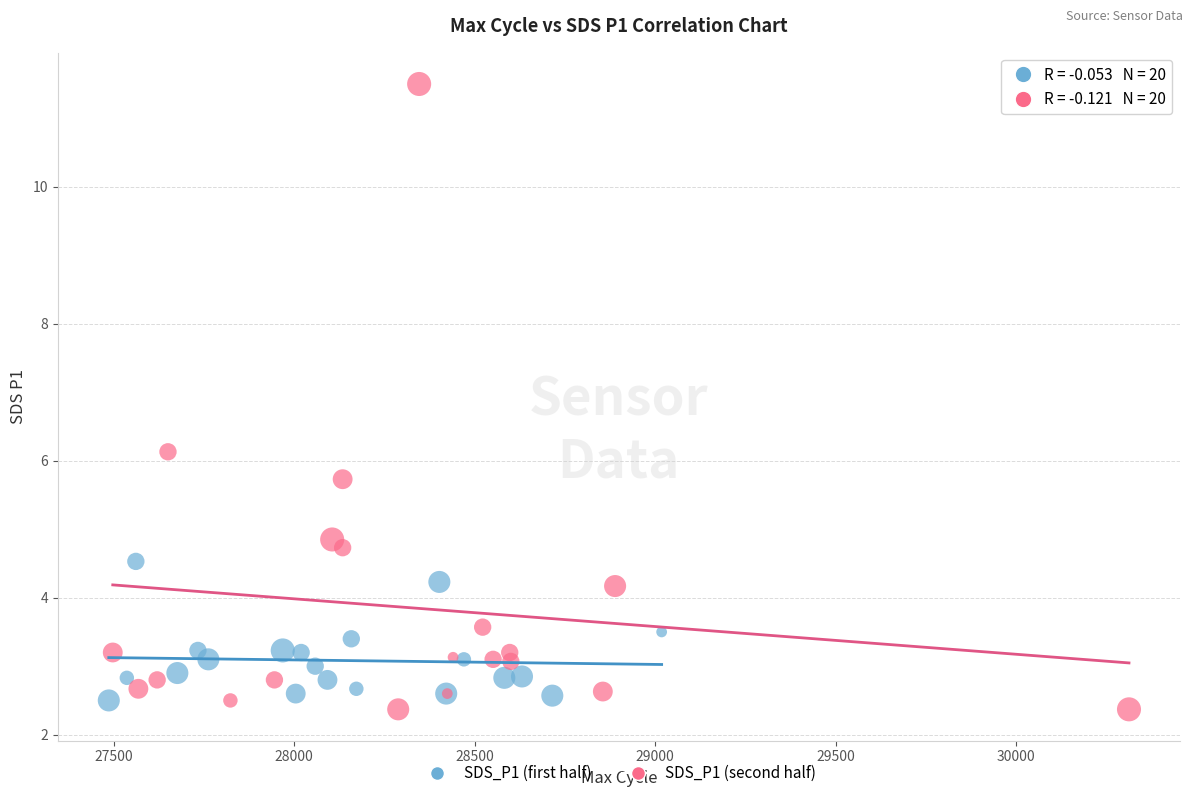

Which series has the widest spread of Y values?

SDS_P1 (second half)